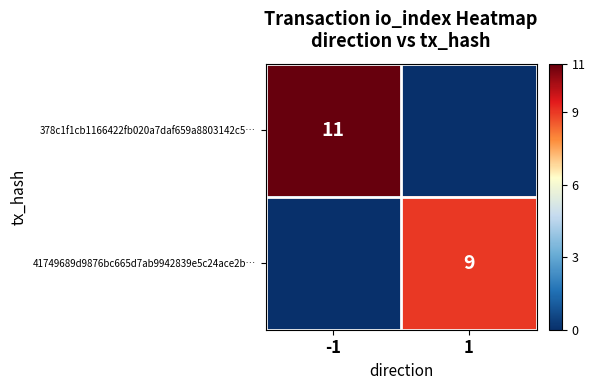

The value of 378c1f1cb1166422fb020a7daf659a8803142c5… at -1 is 11. True or false?

True